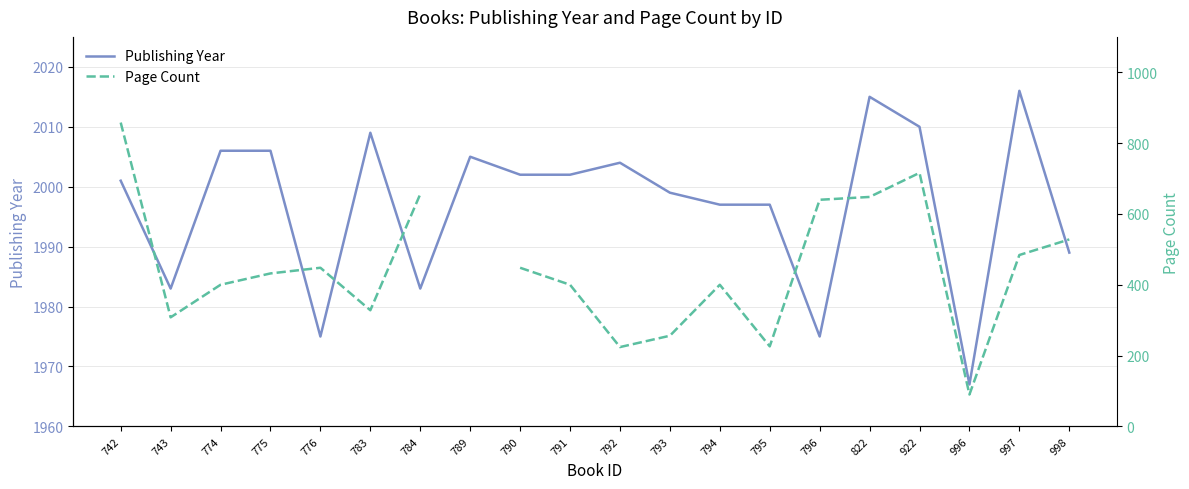

True or false: Publishing Year has more than 1 points higher than both neighbors.

True